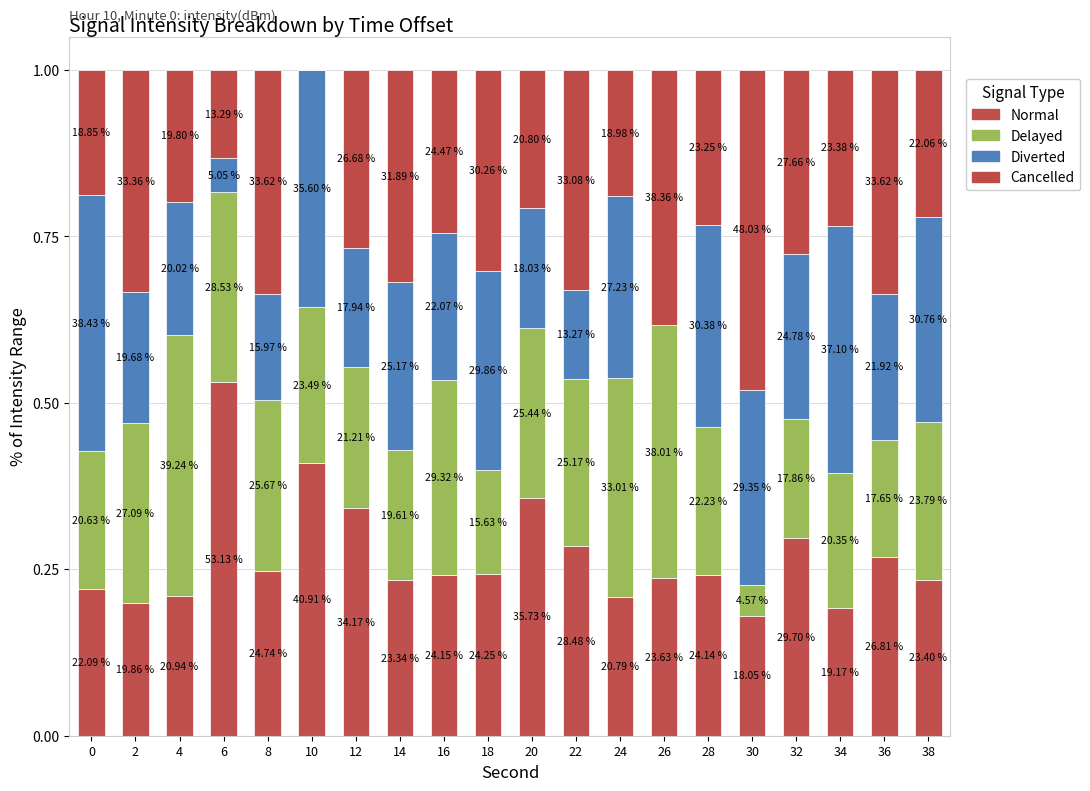

The Cancelled series shows 0.4 at 28. True or false?

False